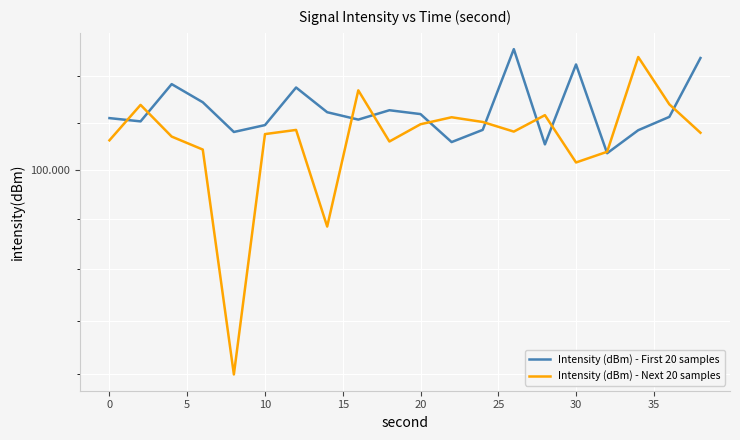

The value of Intensity (dBm) - Next 20 samples at 0 is 103.4. True or false?

True